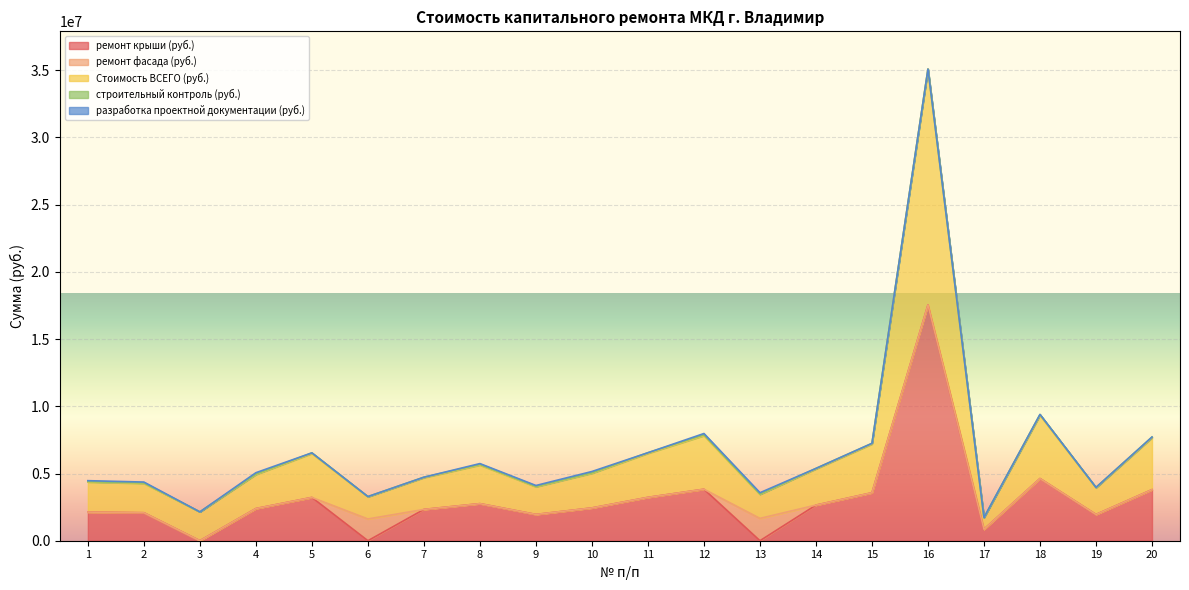

At which category does ремонт крыши (руб.) reach its first local valley?

3